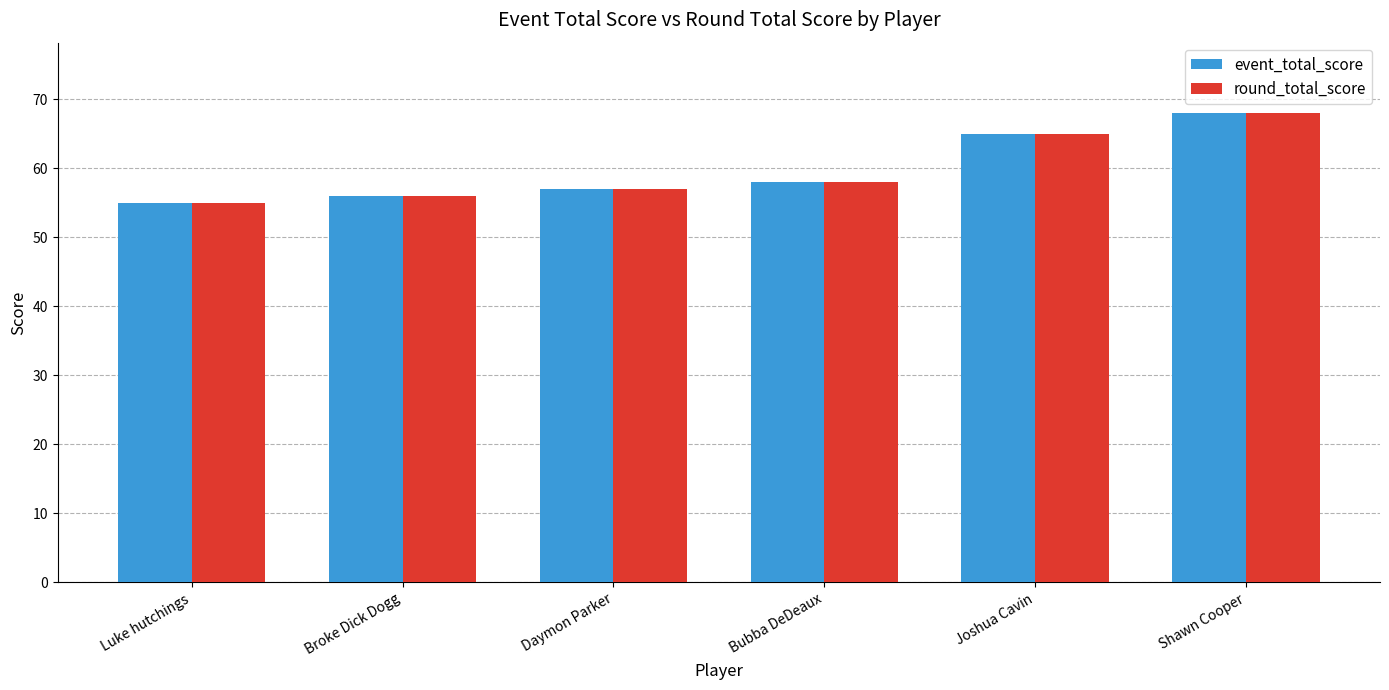

How many values in the event_total_score series are below 58?

3